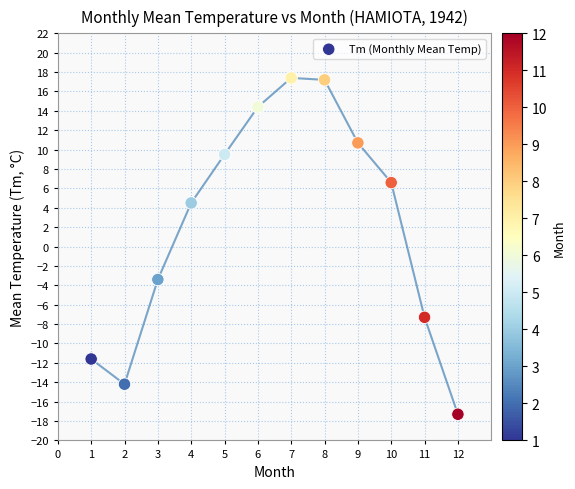

What Y value in the scatter plot is closest to 0?

-3.4